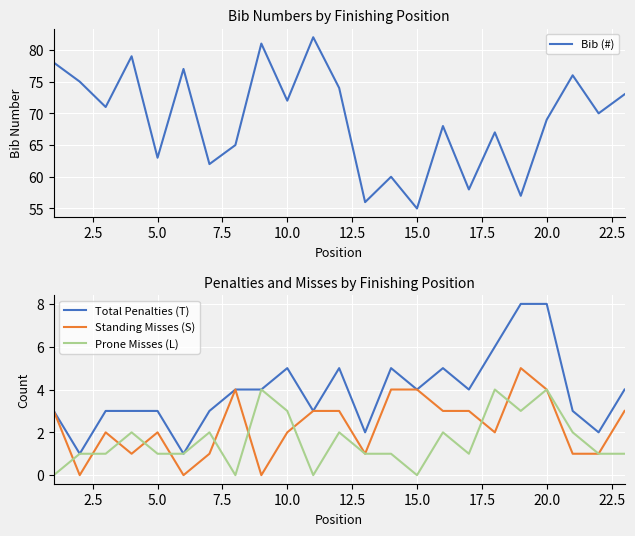

Reading left to right, list all the values displayed in this chart.

Bib (#): 78	75	71	79	63	77	62	65	81	72	82	74	56	60	55	68	58	67	57	69	76	70	73
Total Penalties (T): 3	1	3	3	3	1	3	4	4	5	3	5	2	5	4	5	4	6	8	8	3	2	4
Standing Misses (S): 3	0	2	1	2	0	1	4	0	2	3	3	1	4	4	3	3	2	5	4	1	1	3
Prone Misses (L): 0	1	1	2	1	1	2	0	4	3	0	2	1	1	0	2	1	4	3	4	2	1	1